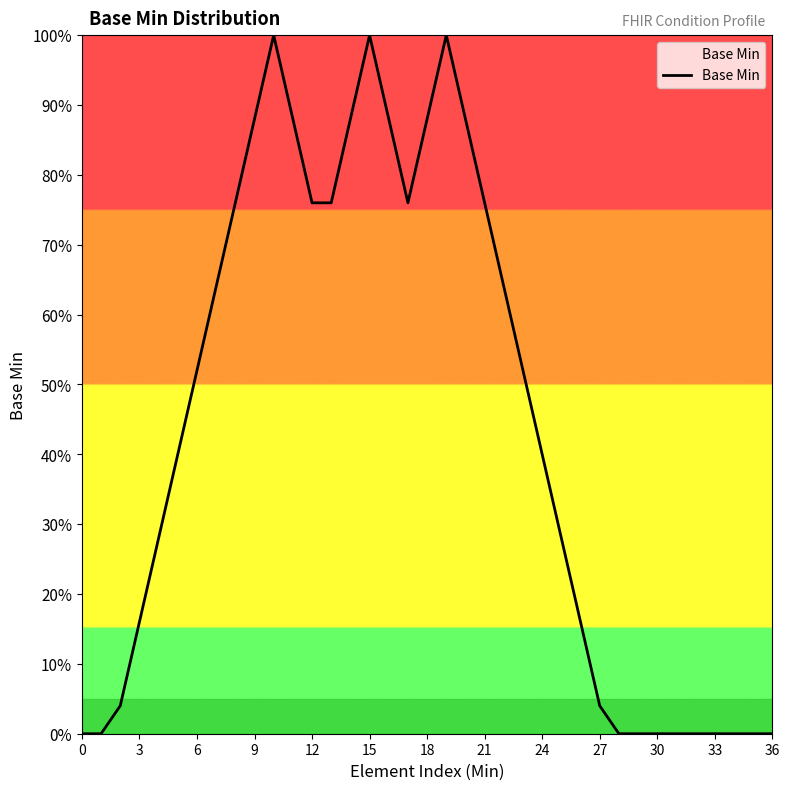

What is the difference between the maximum and minimum values?

100